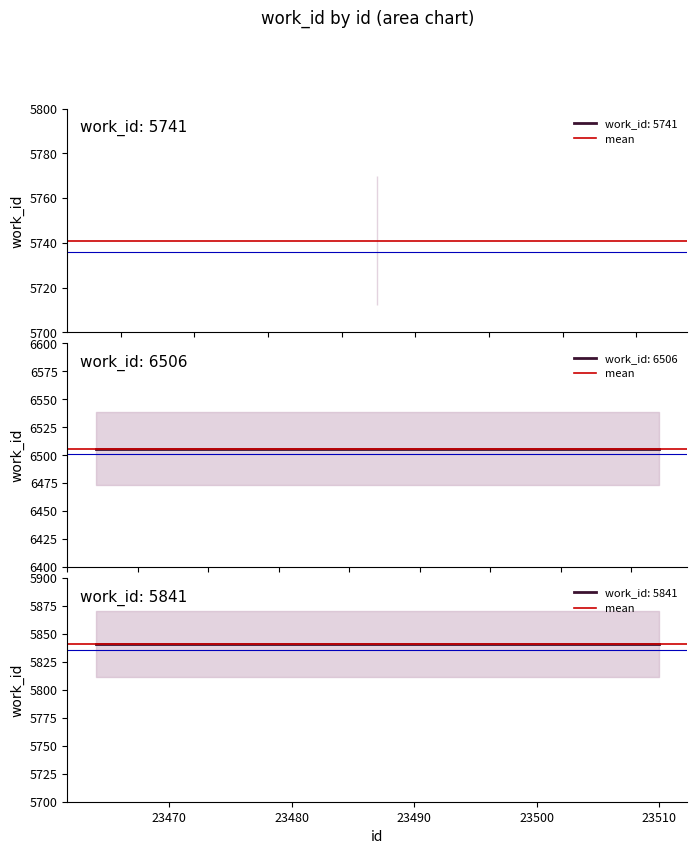

Approximately how many times larger is the value at 23479 compared to 20326?

0.9